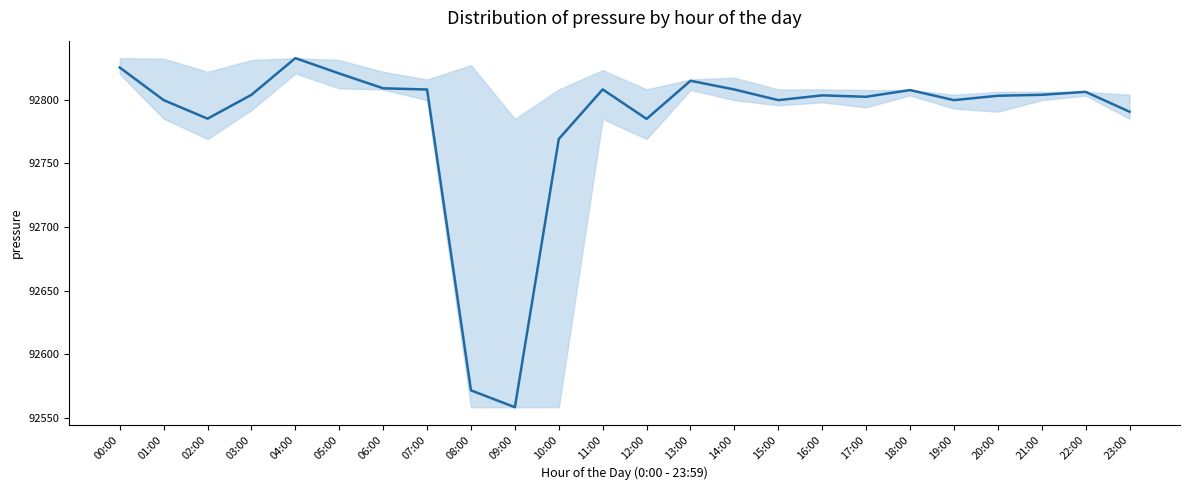

Does the chart display data point markers on the line(s)?

No